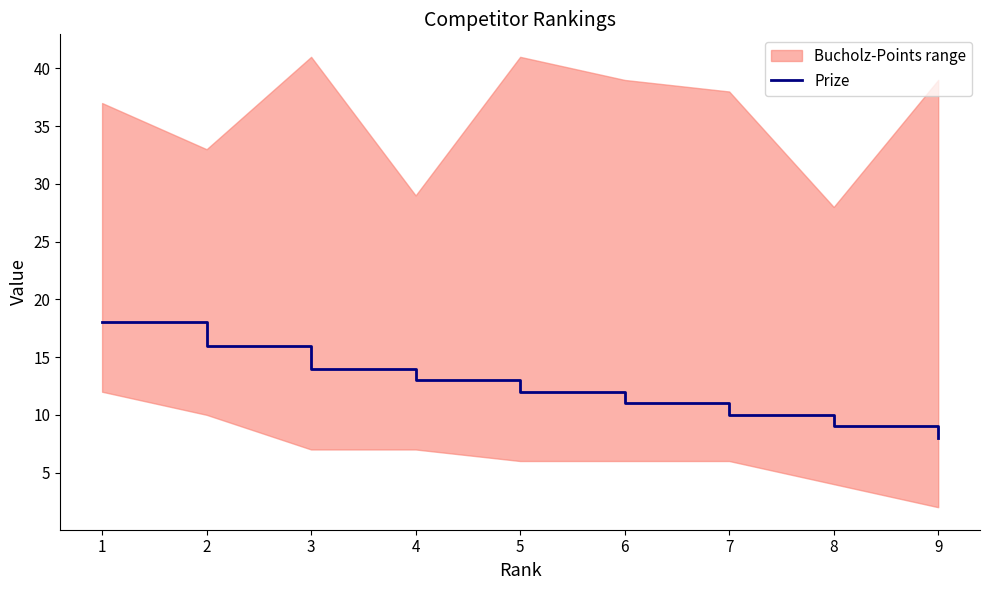

True or false: the data shows 12 at 1.

False